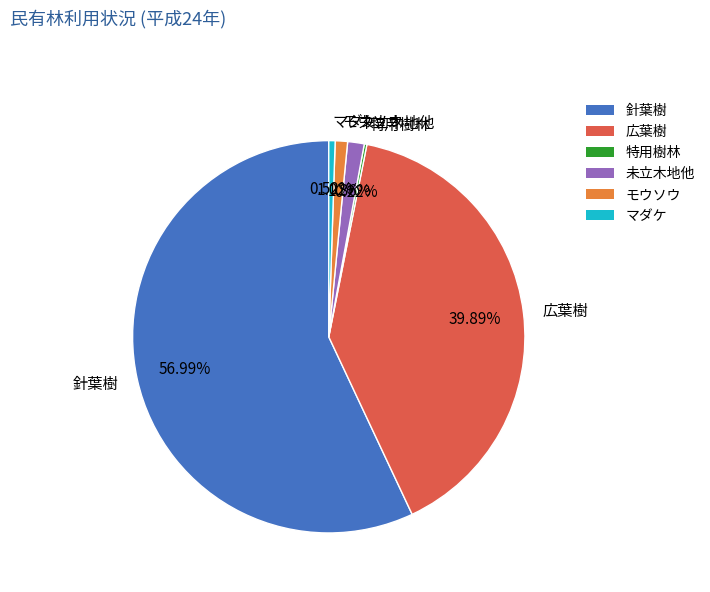

What percentage do 針葉樹 and 広葉樹 together represent?

96.9%